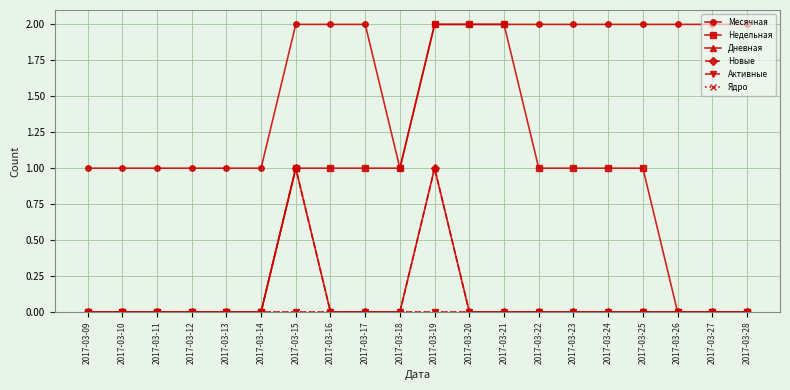

Reading left to right, list all the values displayed in this chart.

Месячная: 1	1	1	1	1	1	2	2	2	1	2	2	2	2	2	2	2	2	2	2
Недельная: 0	0	0	0	0	0	1	1	1	1	2	2	2	1	1	1	1	0	0	0
Дневная: 0	0	0	0	0	0	1	0	0	0	1	0	0	0	0	0	0	0	0	0
Новые: 0	0	0	0	0	0	1	0	0	0	1	0	0	0	0	0	0	0	0	0
Активные: 0	0	0	0	0	0	0	0	0	0	0	0	0	0	0	0	0	0	0	0
Ядро: 0	0	0	0	0	0	0	0	0	0	0	0	0	0	0	0	0	0	0	0